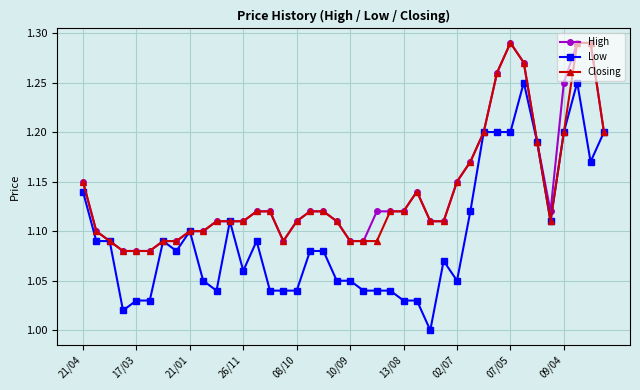

True or false: Low has more than 2 points higher than both neighbors.

True